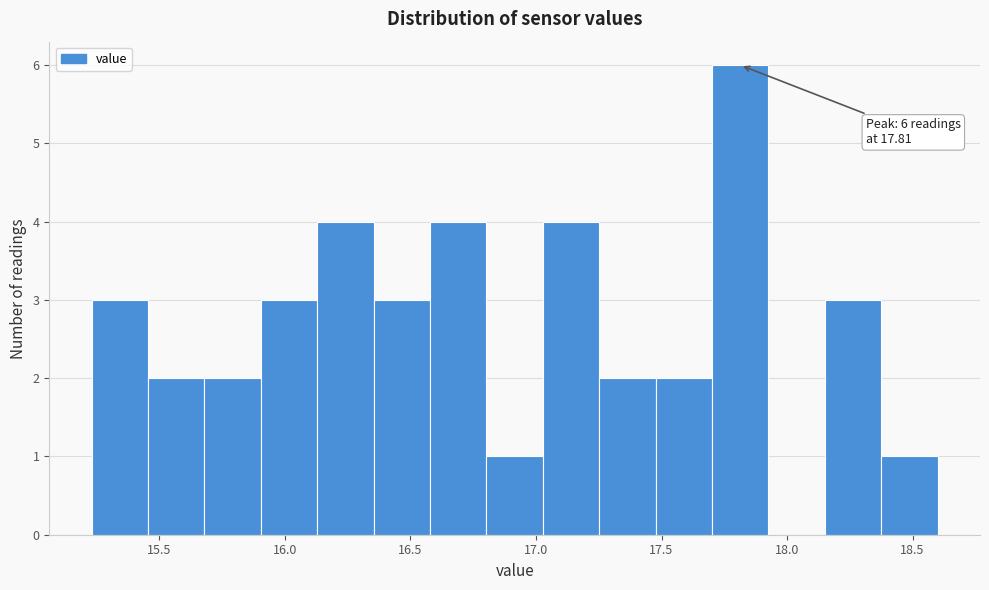

Over which range of the x-axis is the bar tallest?

17.70 to 17.95